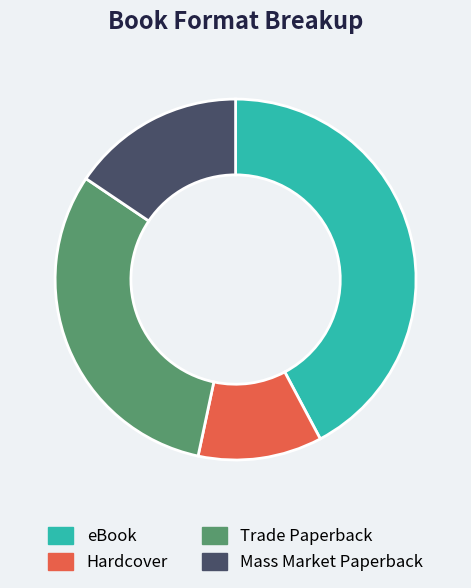

How many segments does this pie chart have?

4